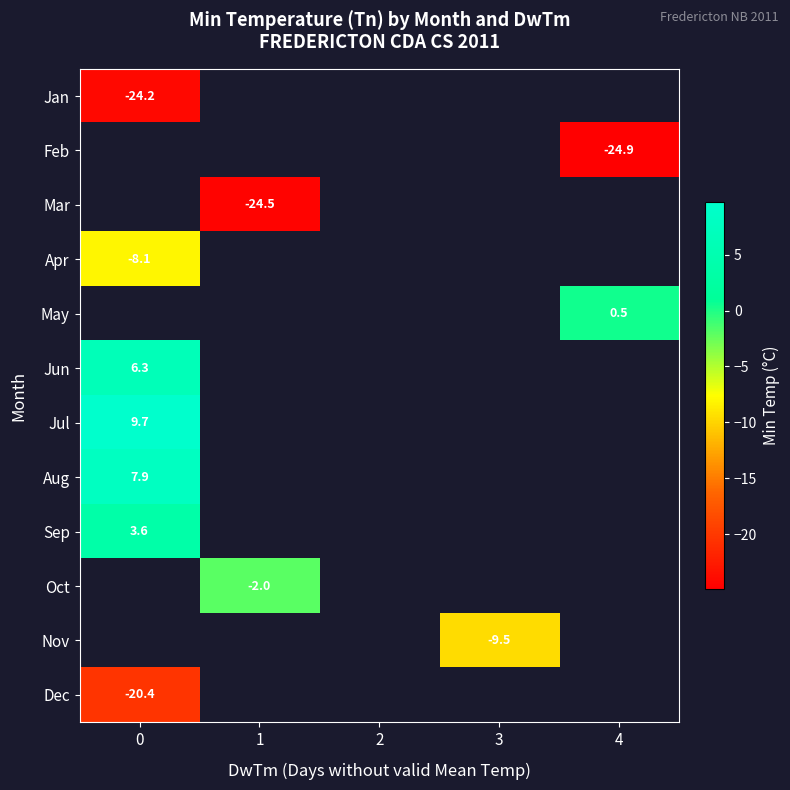

How many positive values does the May series have?

1